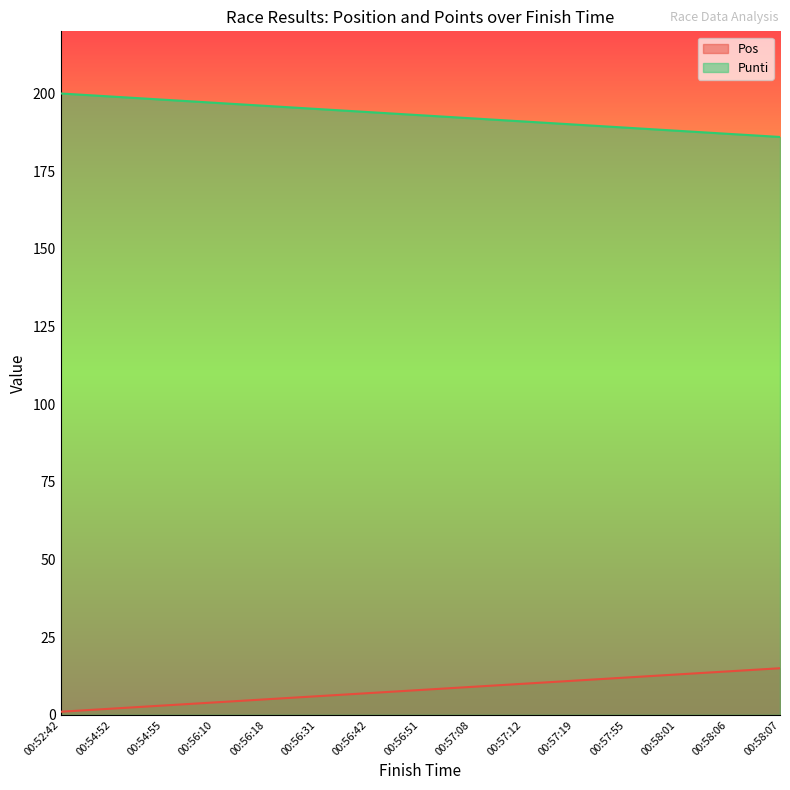

How many distinct data groups are displayed?

2